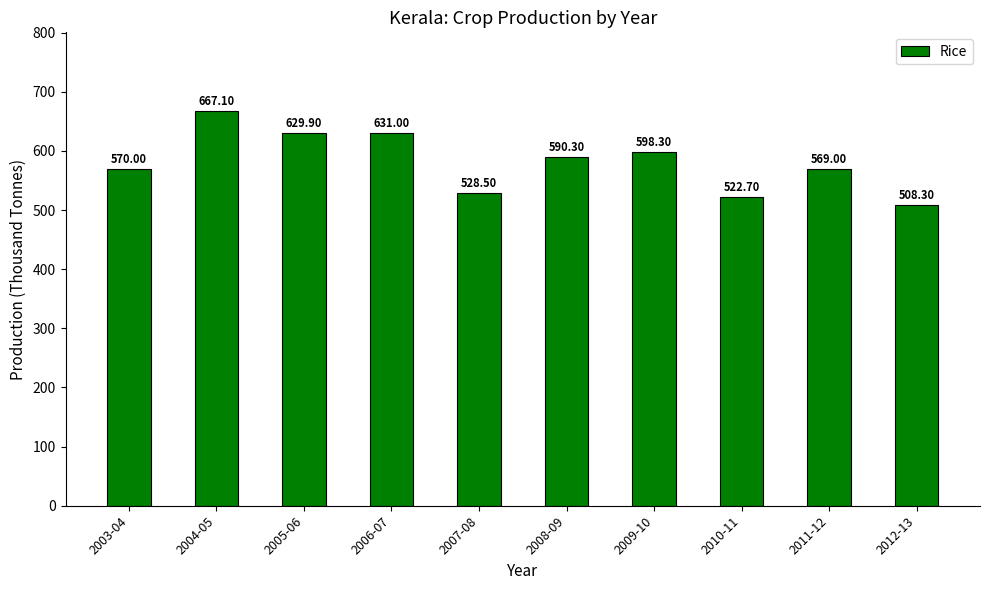

Where is the data nearest to the value 587?

2008-09